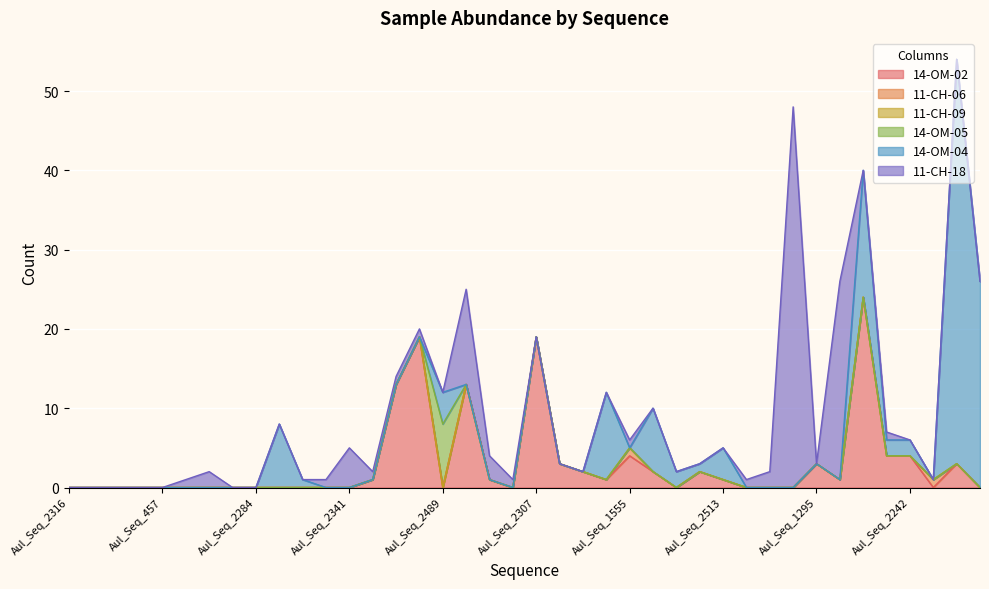

True or false: 14-OM-04 has a value of -30 at Aul_Seq_2408.

False